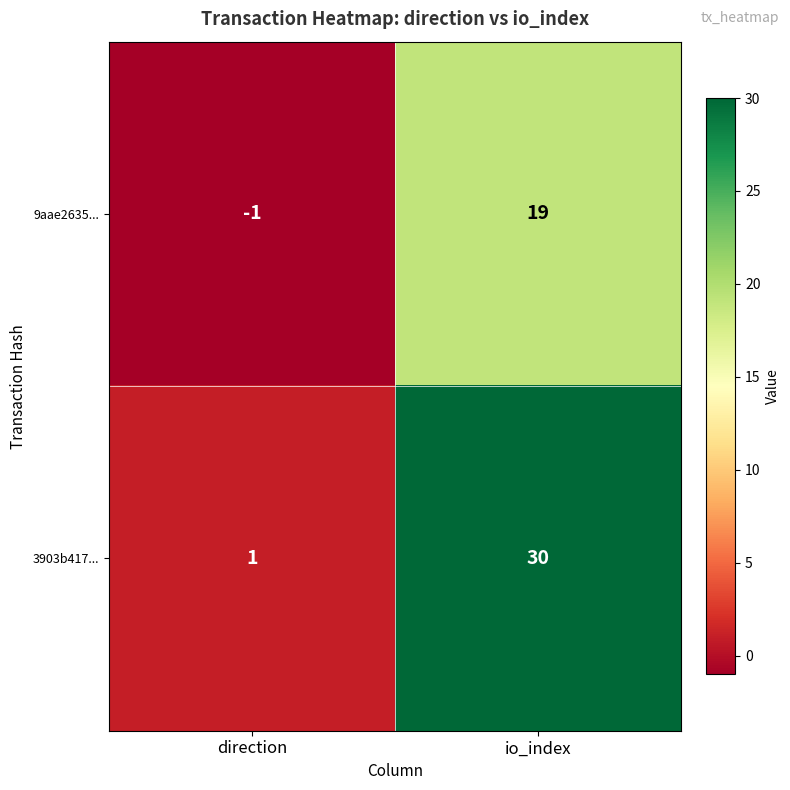

At how many categories does at least one series exceed 9?

1